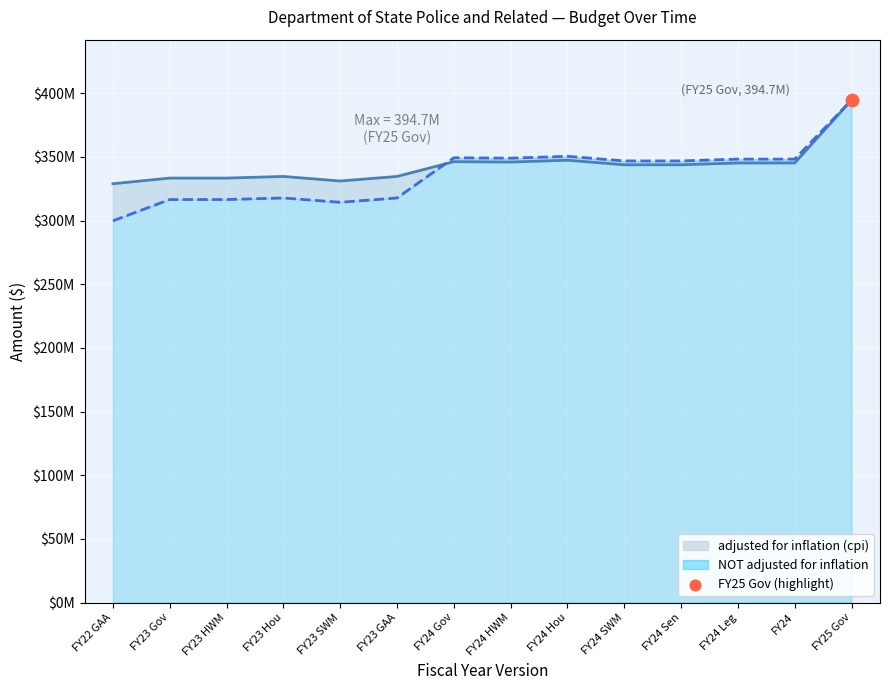

At how many categories does at least one series exceed 301059546?

14